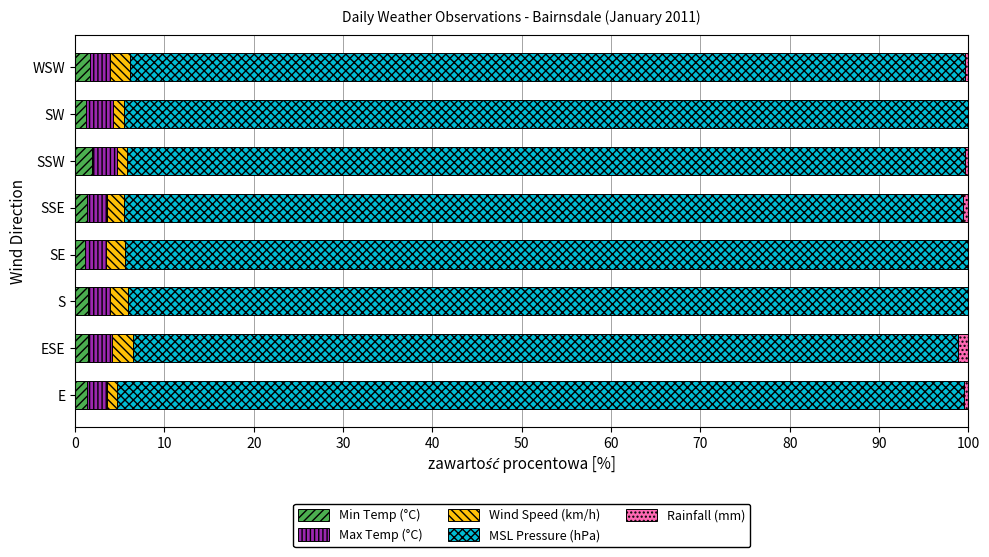

What is the sum of all Min Temp (°C) values?

11.5